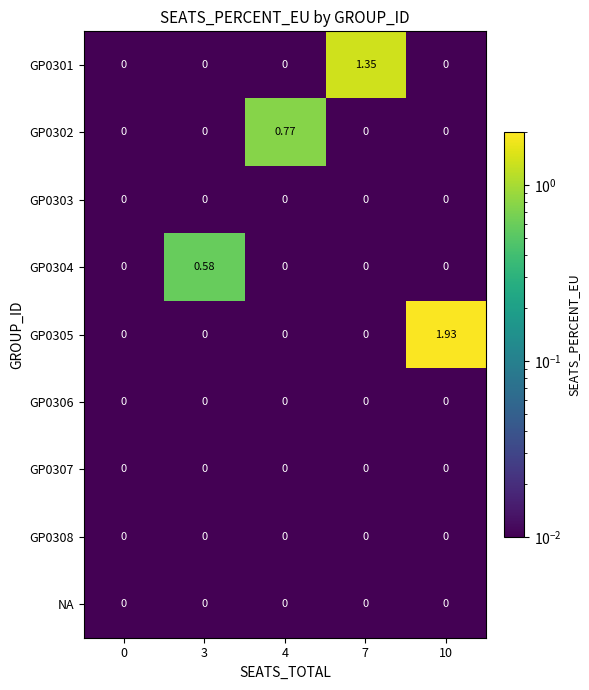

How many data points does each series have?

5